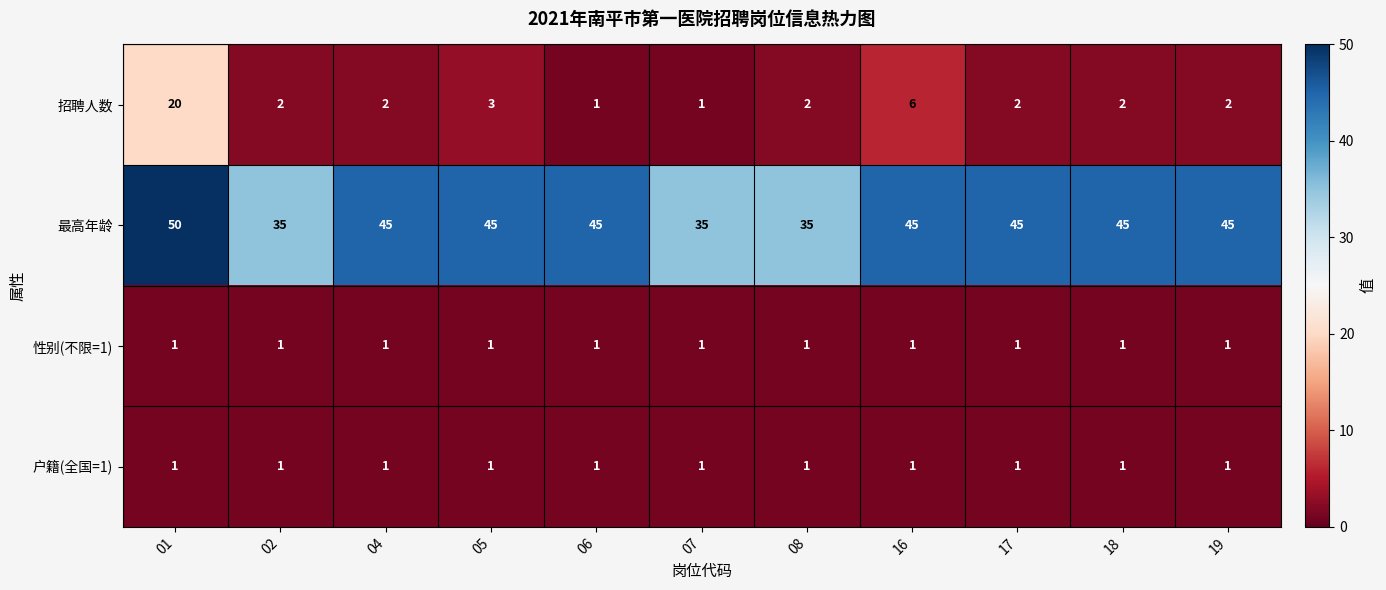

The value of 招聘人数 at 08 is 3. True or false?

False